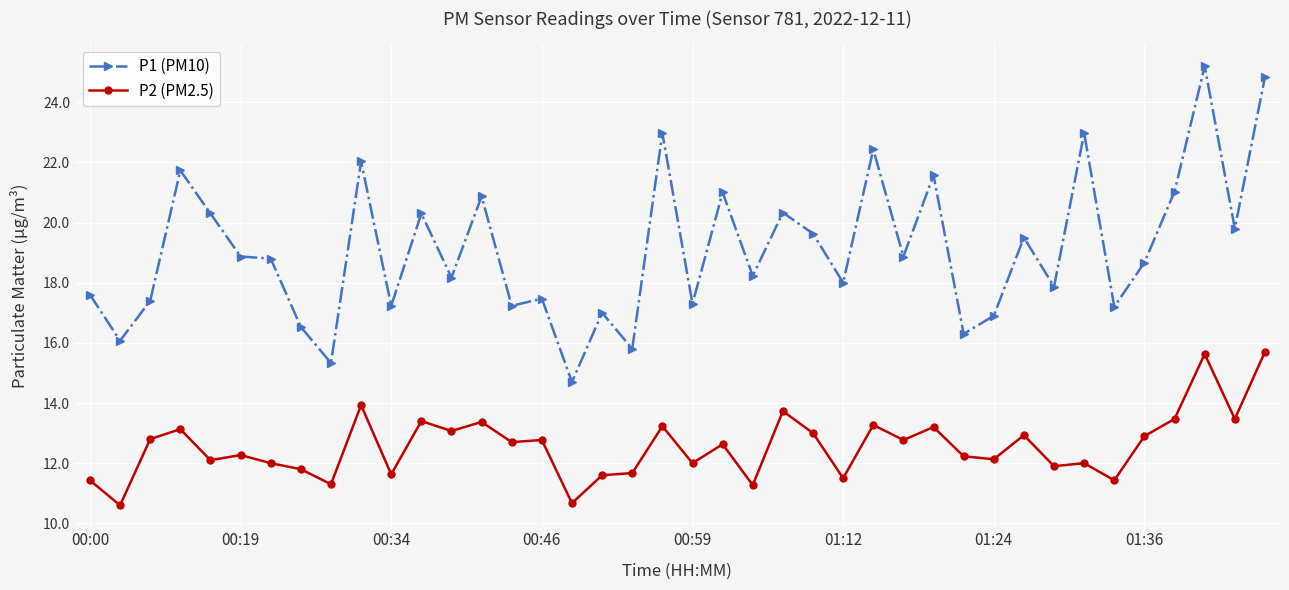

What is the value of the P1 (PM10) point at the 9th from the left?

15.3